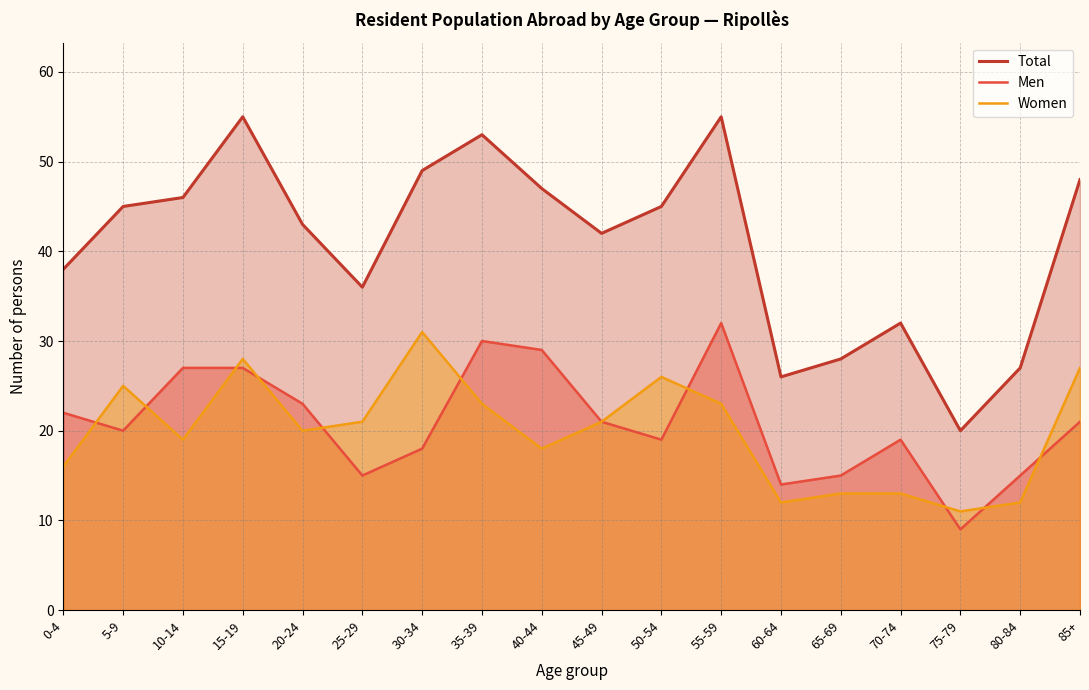

How many lines are shown in the chart?

3